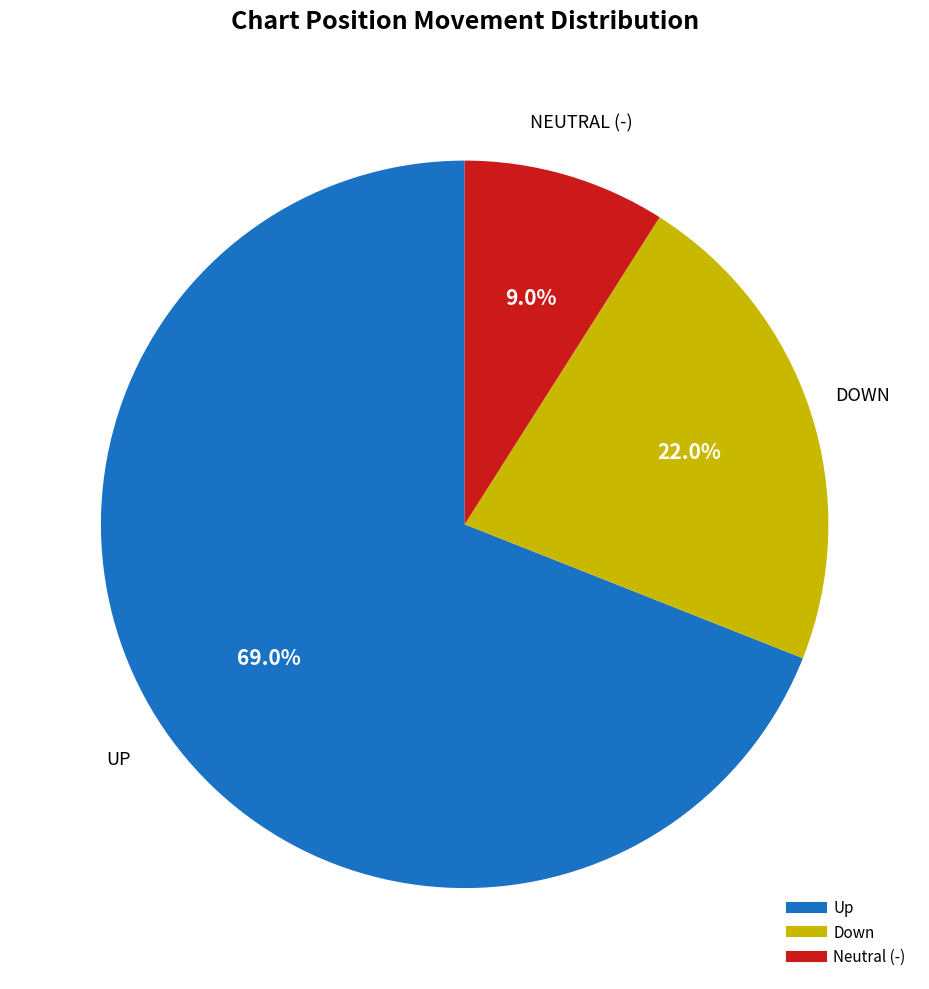

Does any single category account for the majority?

Yes